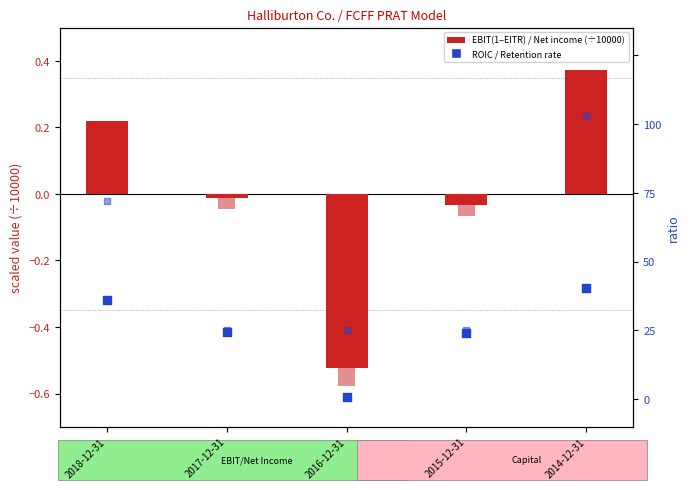

At how many categories does at least one series exceed 0?

2